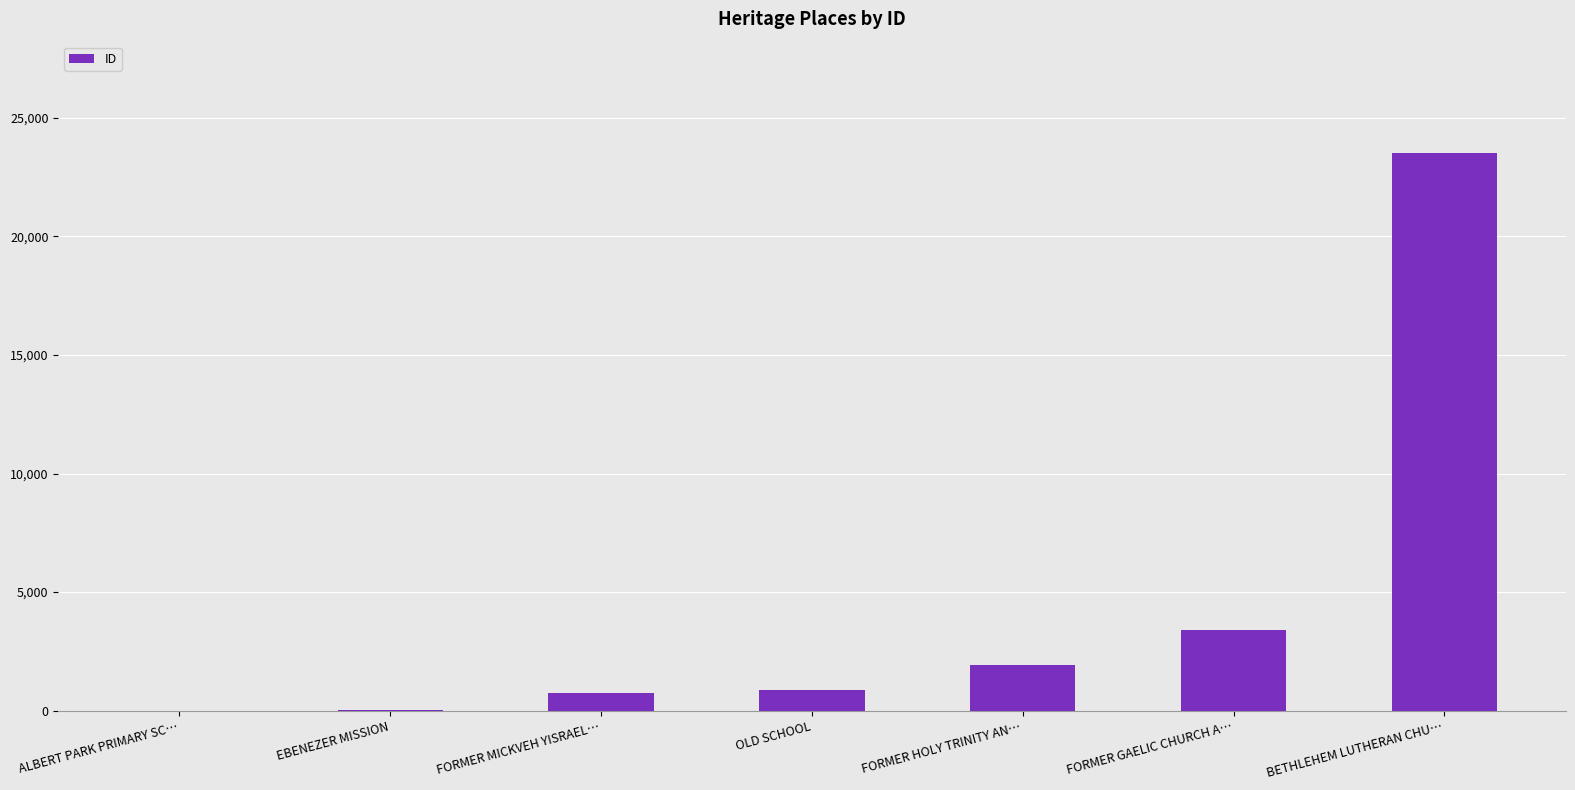

At which label is the value closest to 11757?

FORMER GAELIC CHURCH A…